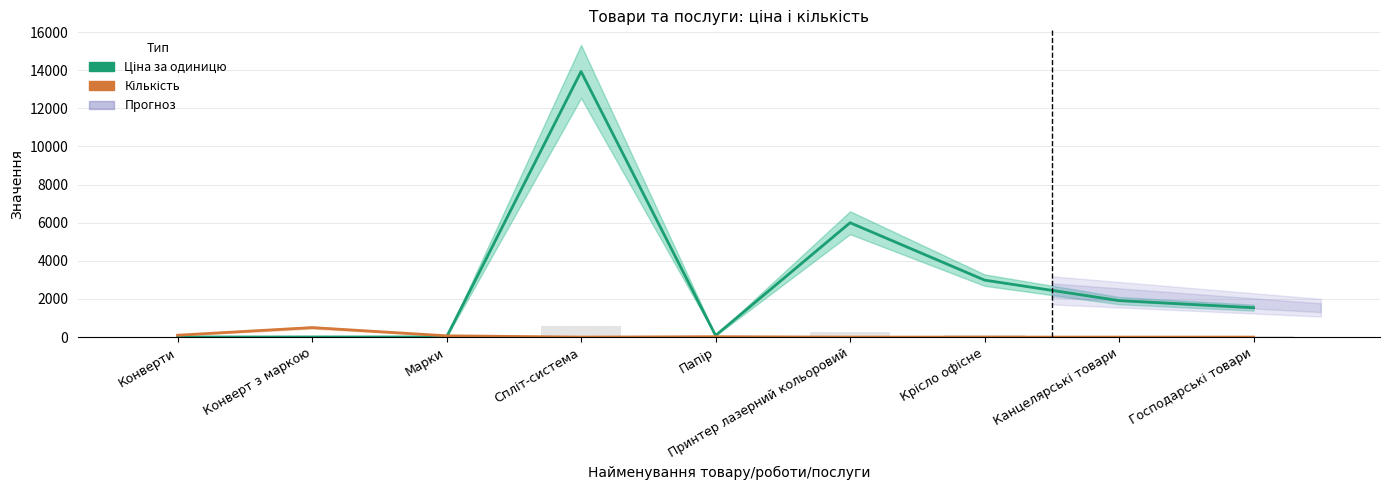

List the series in order of their overall mean, lowest first.

Кількість, Ціна за одиницю